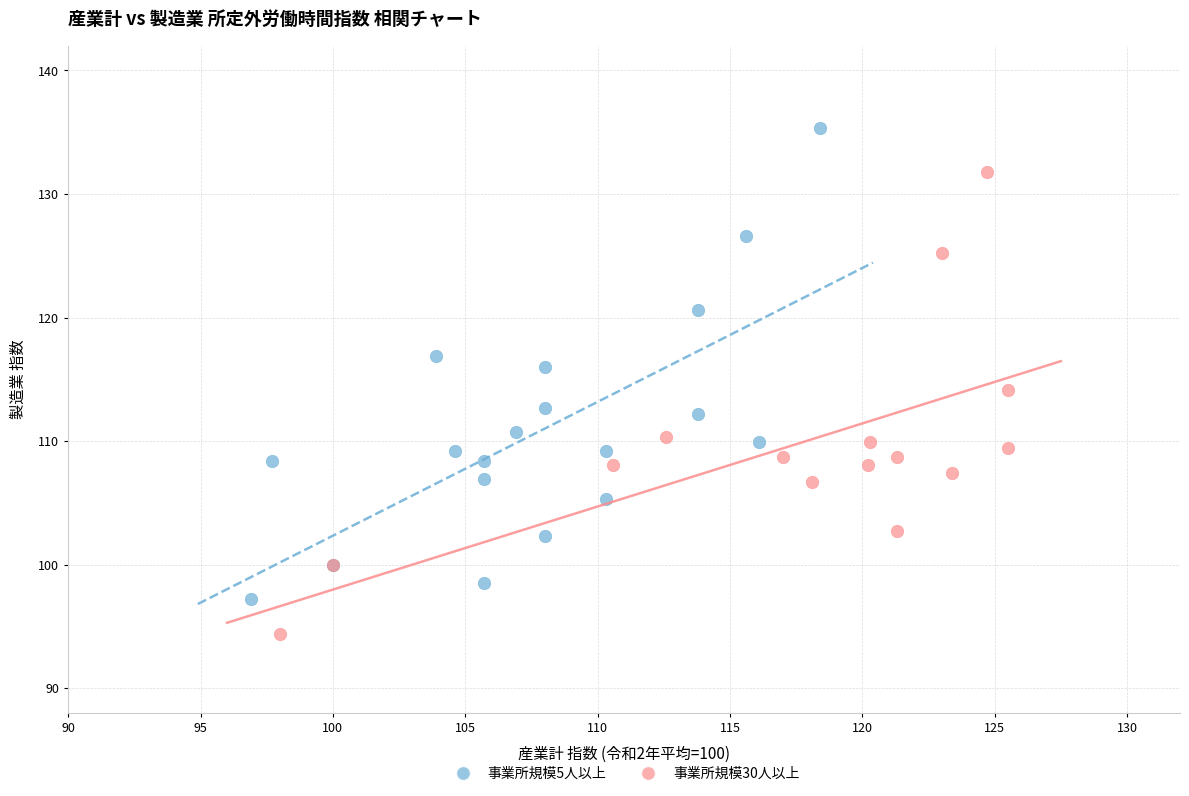

Which series has the largest Y range (max minus min)?

事業所規模5人以上